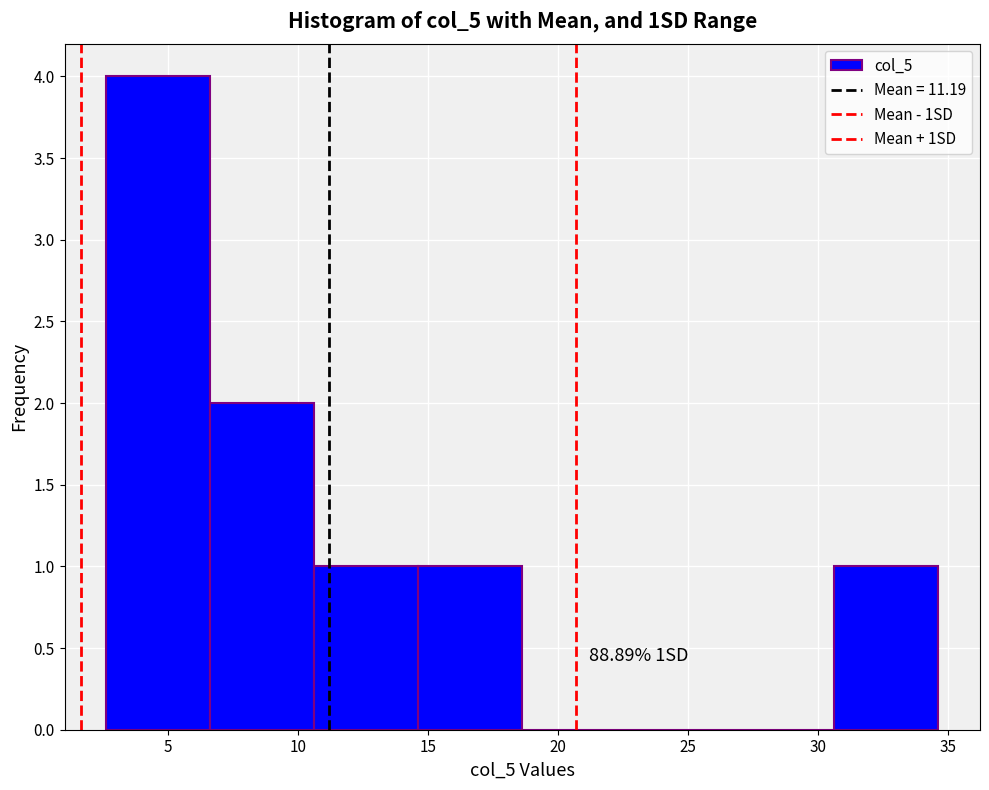

Which range on the x-axis has the tallest bar?

2.5 to 6.5